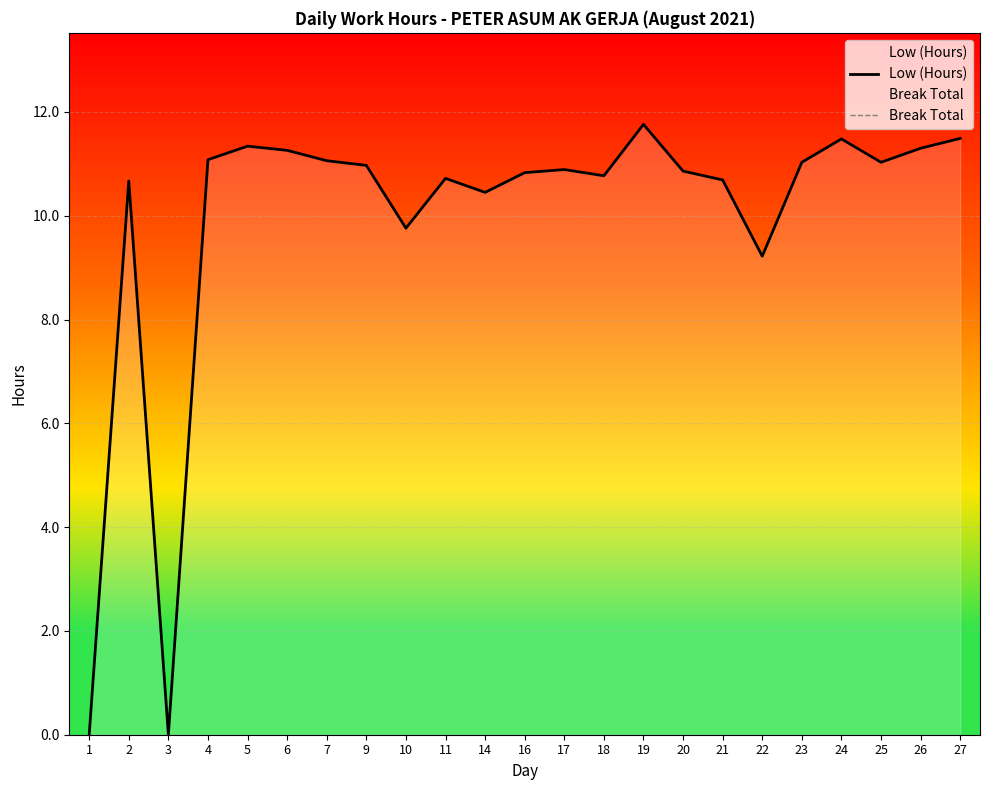

True or false: Break Total and Low (Hours) intersect in this chart.

False